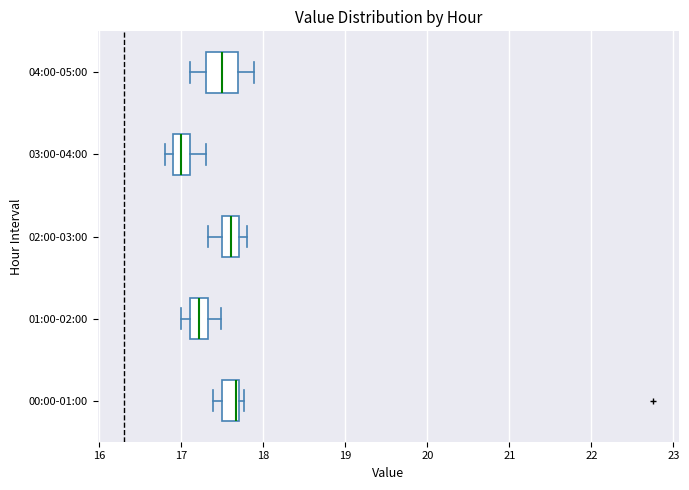

Comparing the boxes themselves (not the whiskers), which one is the widest?

04:00-05:00